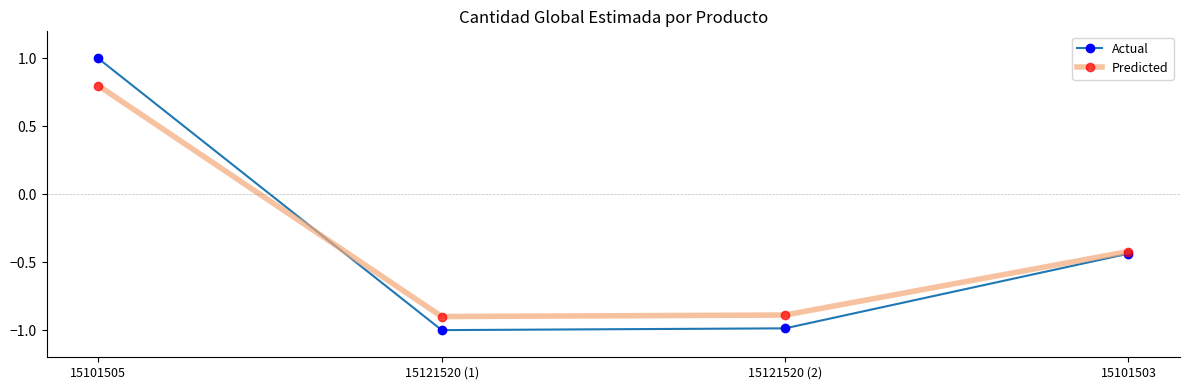

How many values in Predicted are below zero?

3